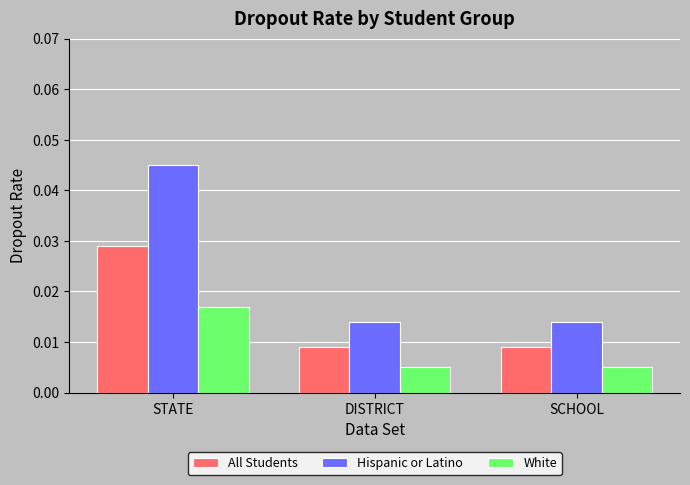

Which series has the widest spread of values?

Hispanic or Latino